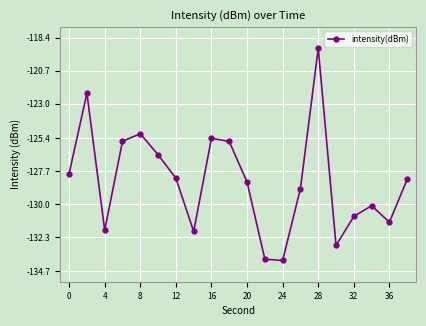

What is the difference between the maximum and second lowest values?

14.7